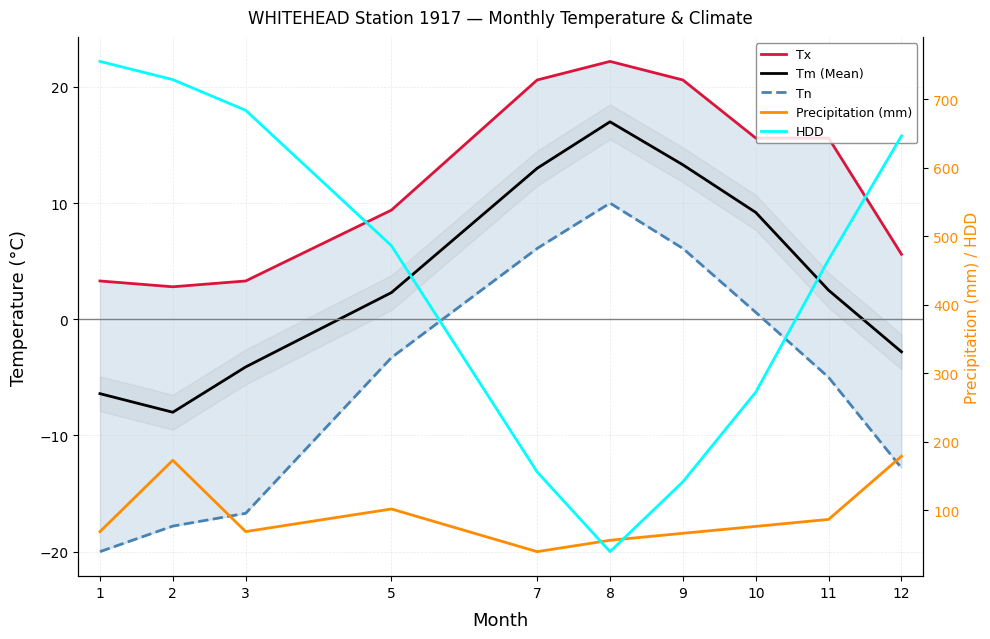

Is it true that Tn equals 10.0 at 8?

True